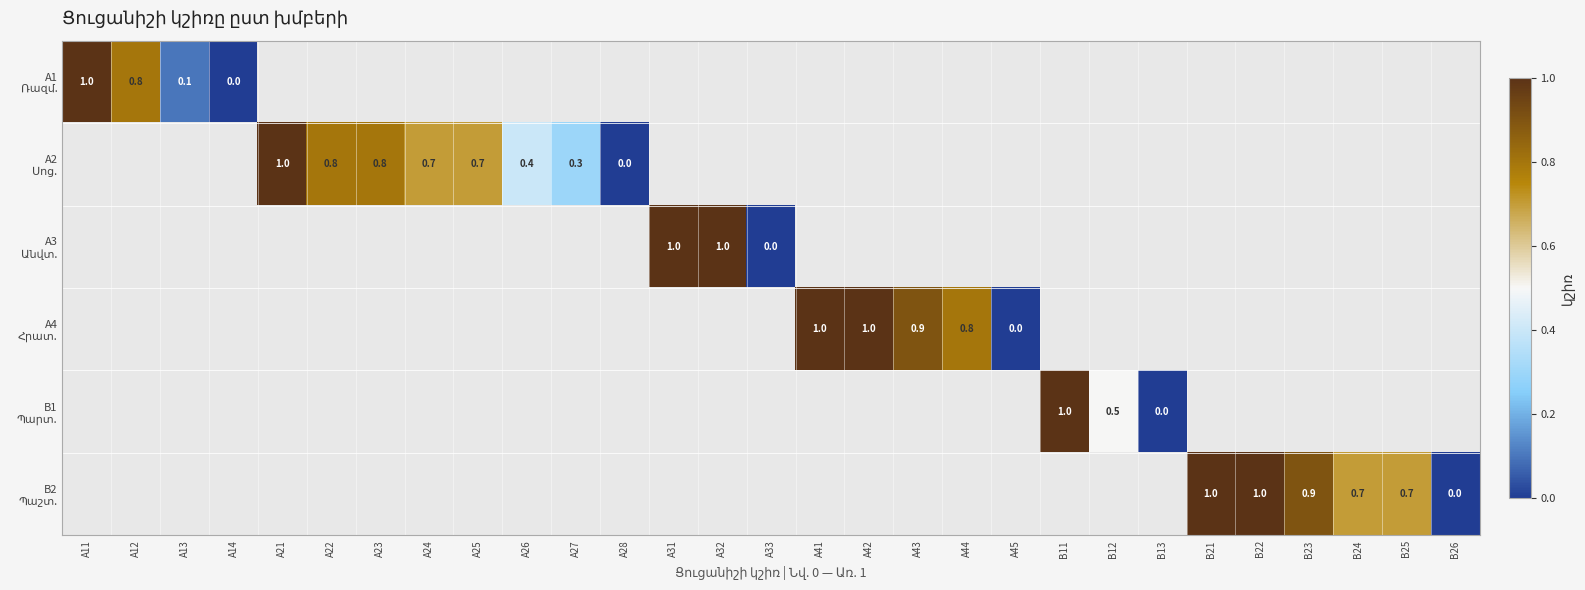

At which label does A1 Ռազմ. reach its minimum?

A14